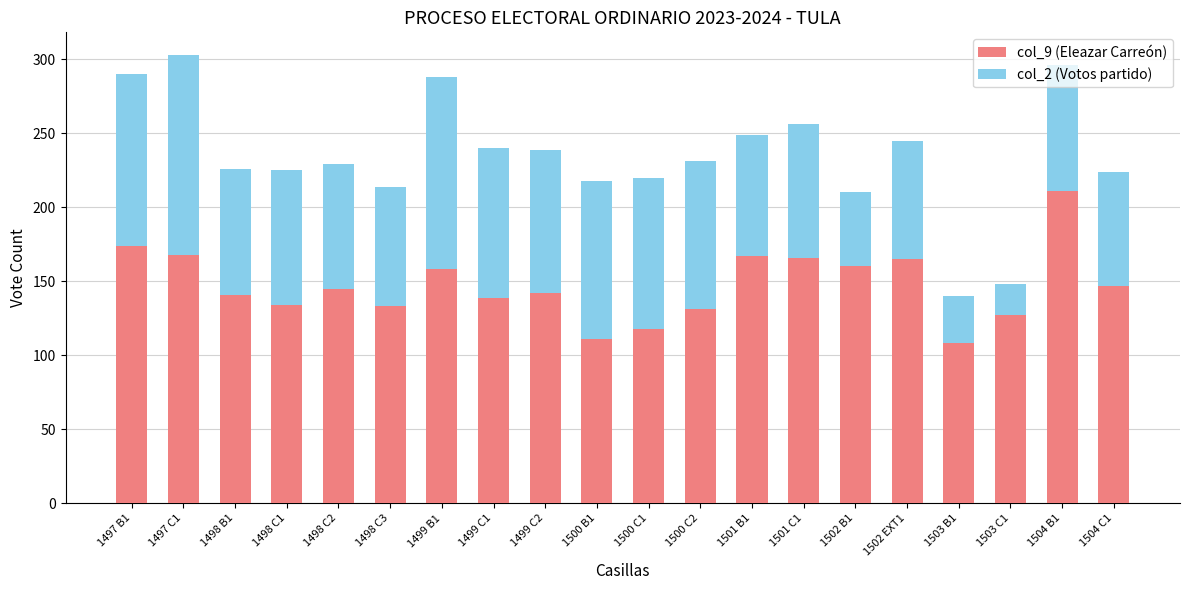

What is the average value of the col_9 (Eleazar Carreón) series?

147